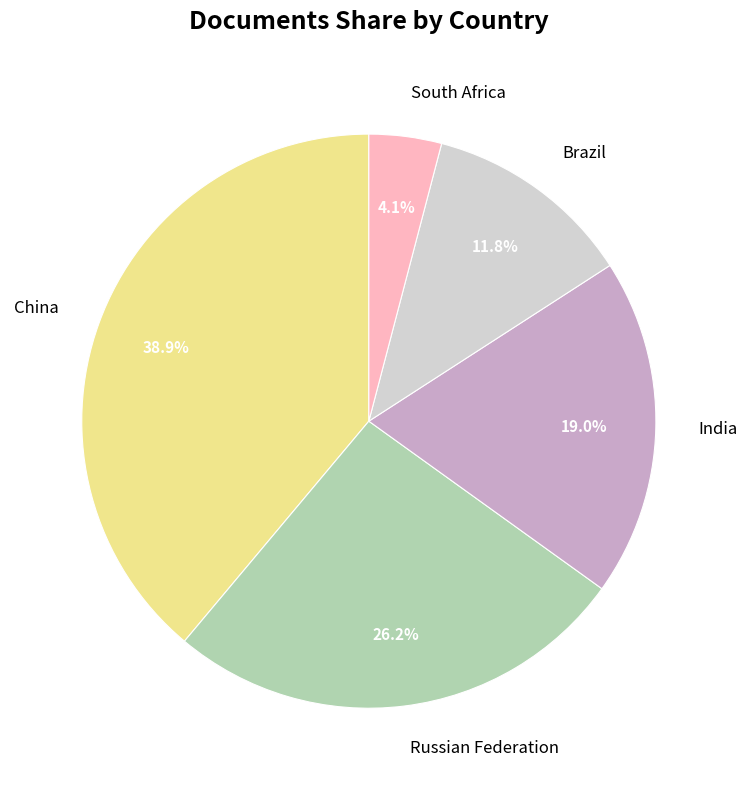

How many slices are in this pie chart?

5